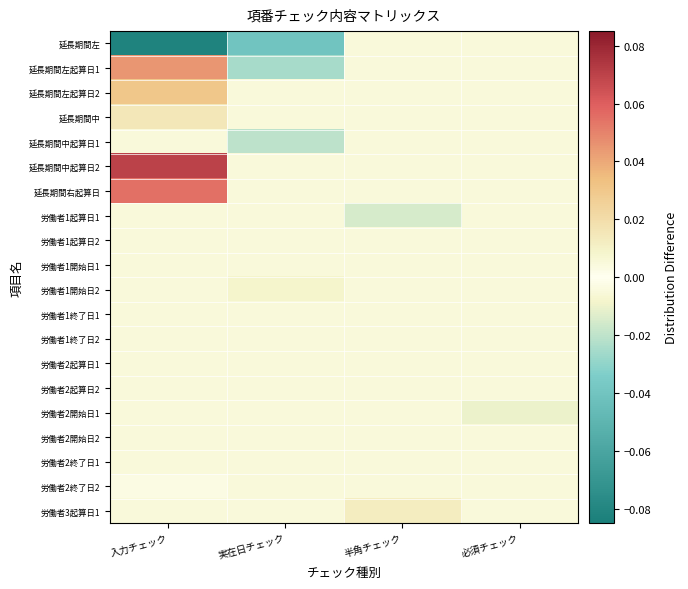

Which series has the widest spread of values?

延長期間左